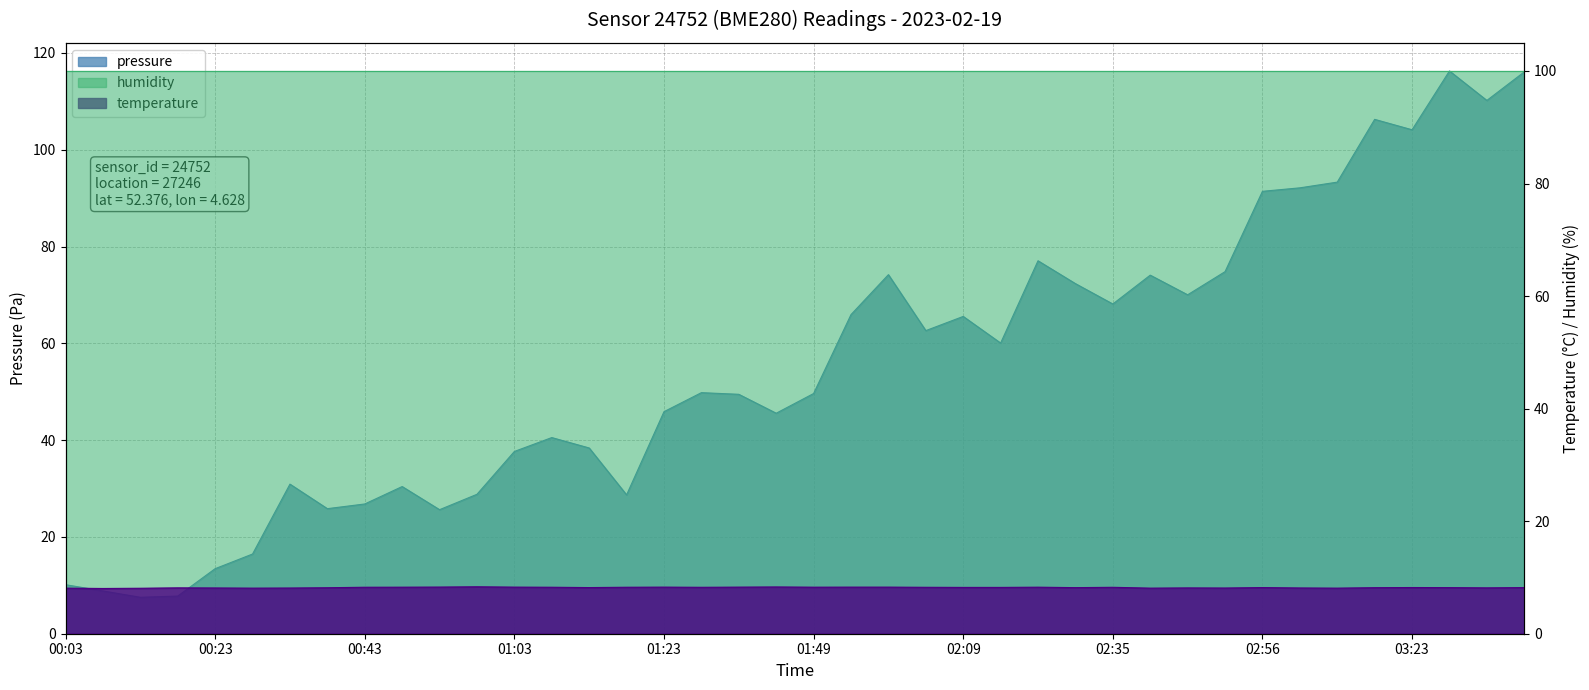

What is the difference between the maximum and second lowest values in the temperature series?

0.3